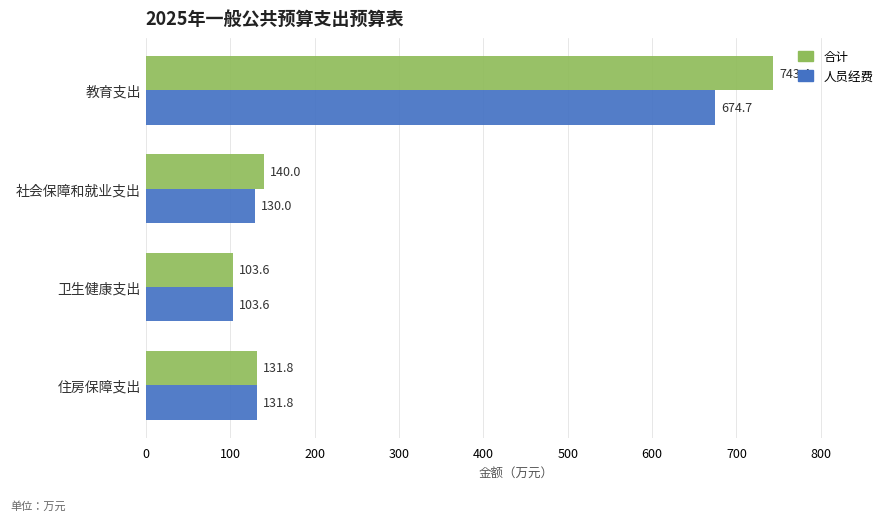

What is the difference between the maximum and minimum values in the 人员经费 series?

571.2